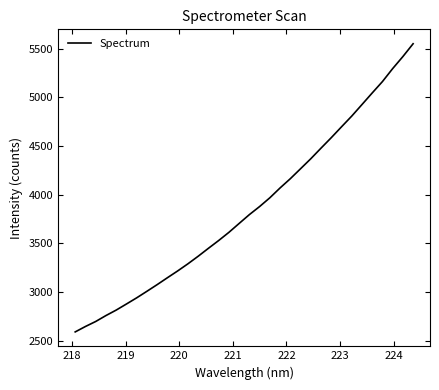

What is the greatest value displayed?

5550.4